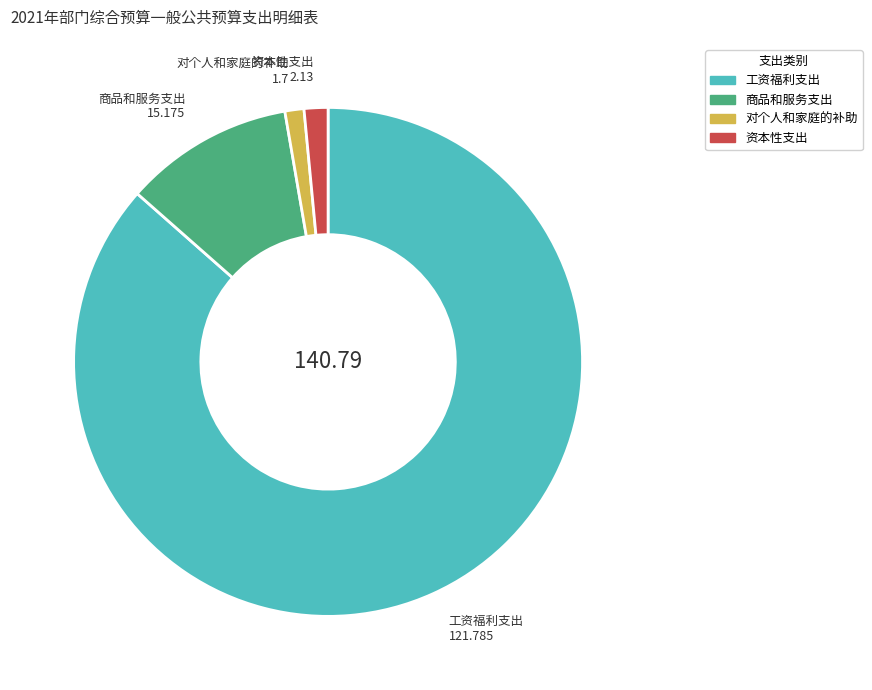

Is it true that 资本性支出 is 2% of the pie?

True